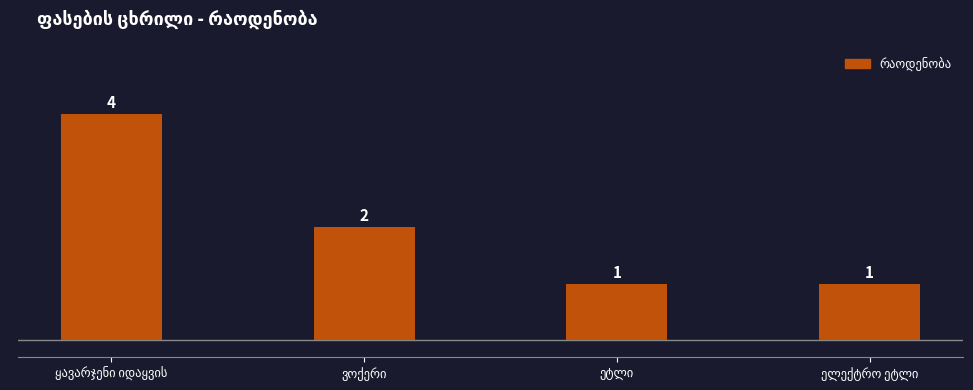

What is the value of the 2nd bar from the left?

2